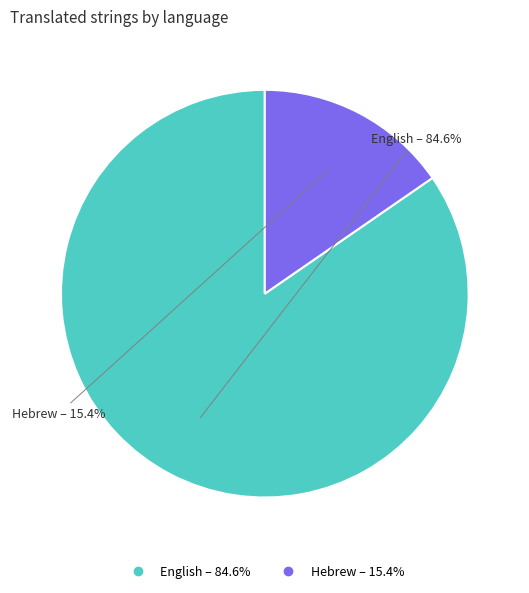

What percentage is the Hebrew slice, to the nearest percent?

15%